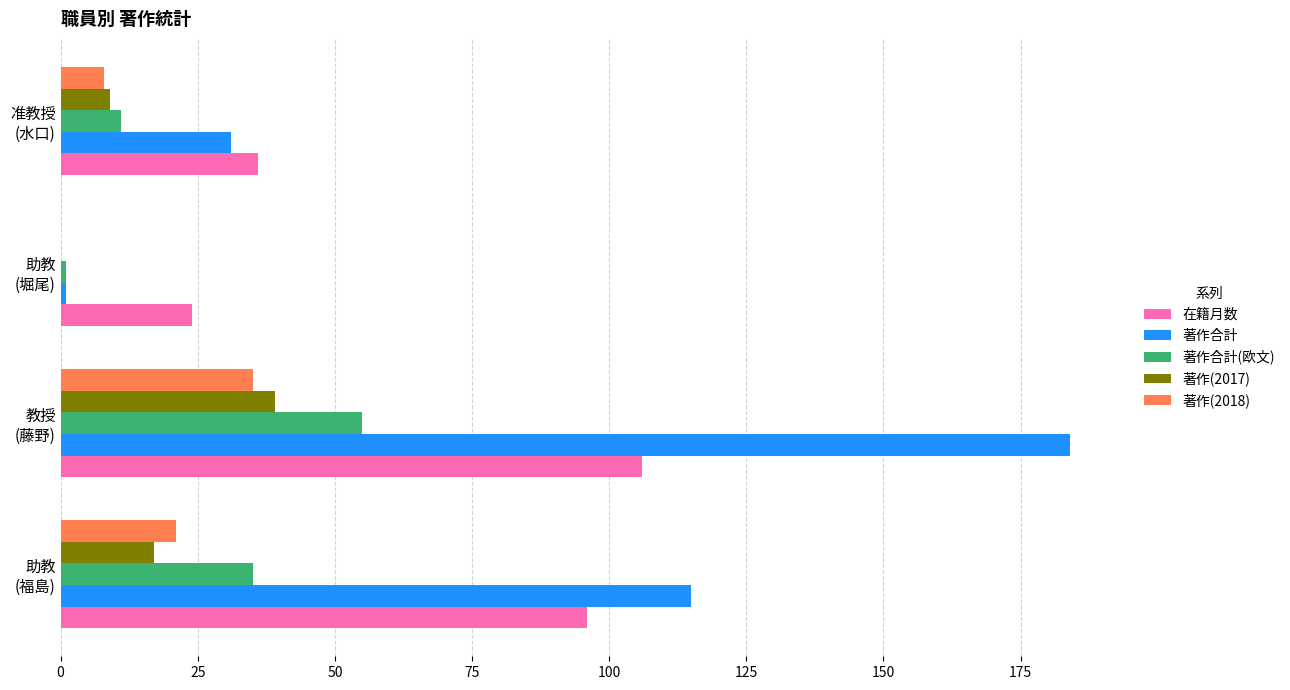

What is the maximum value shown in the chart?

184